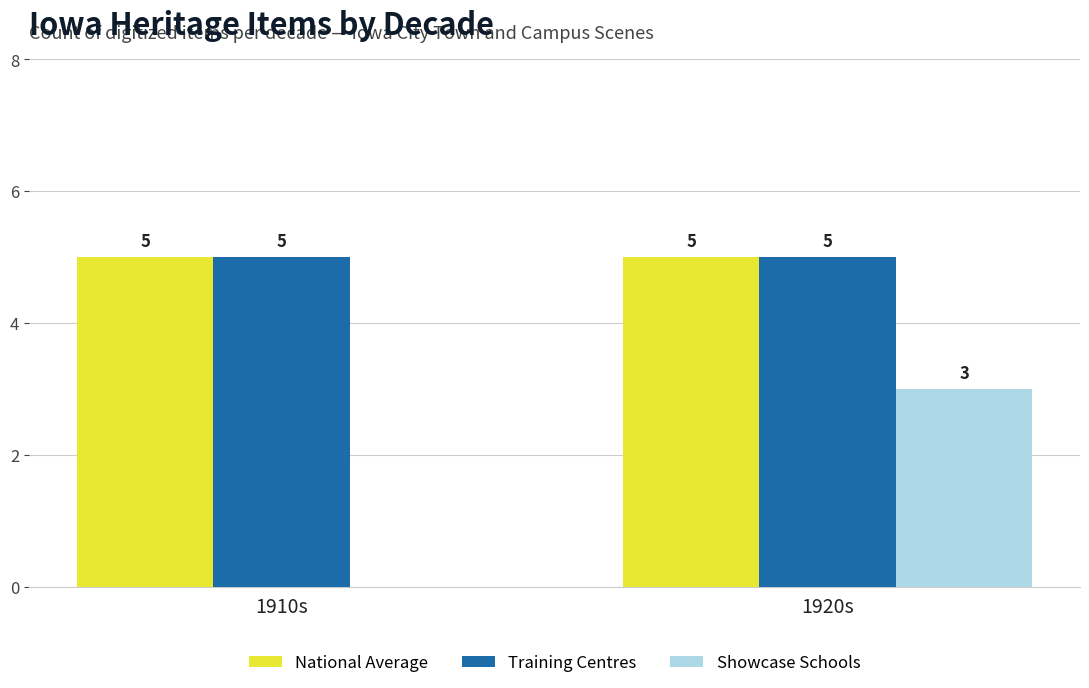

Which series changed the most between 1910s and 1920s?

Showcase Schools